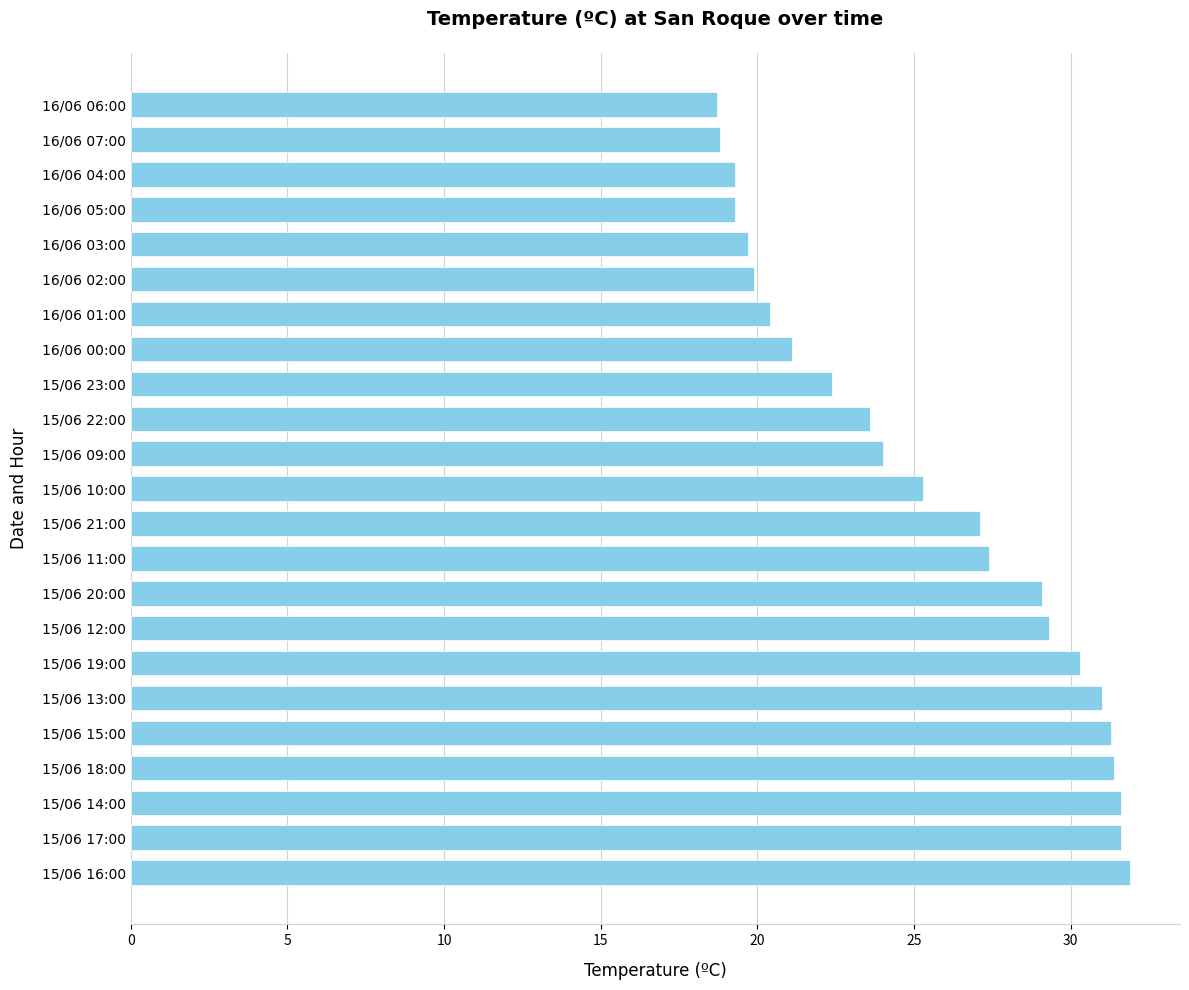

Is it true that the value at 15/06 21:00 is 47.8?

False